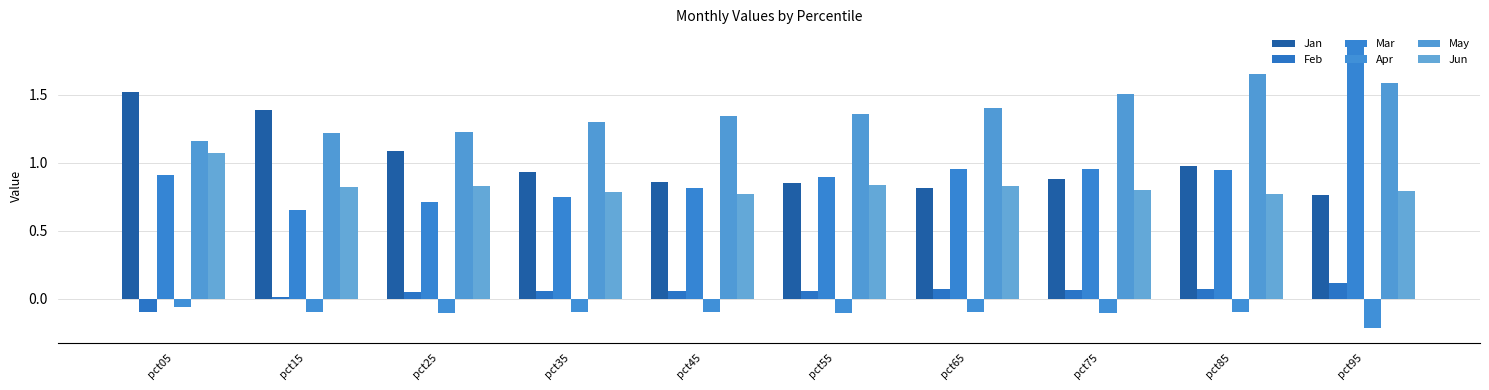

Does the chart contain any negative values?

Yes